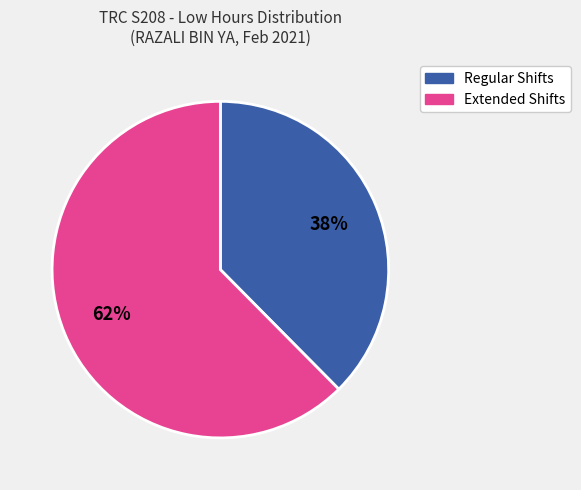

To the nearest percent, what is the average slice percentage?

50%